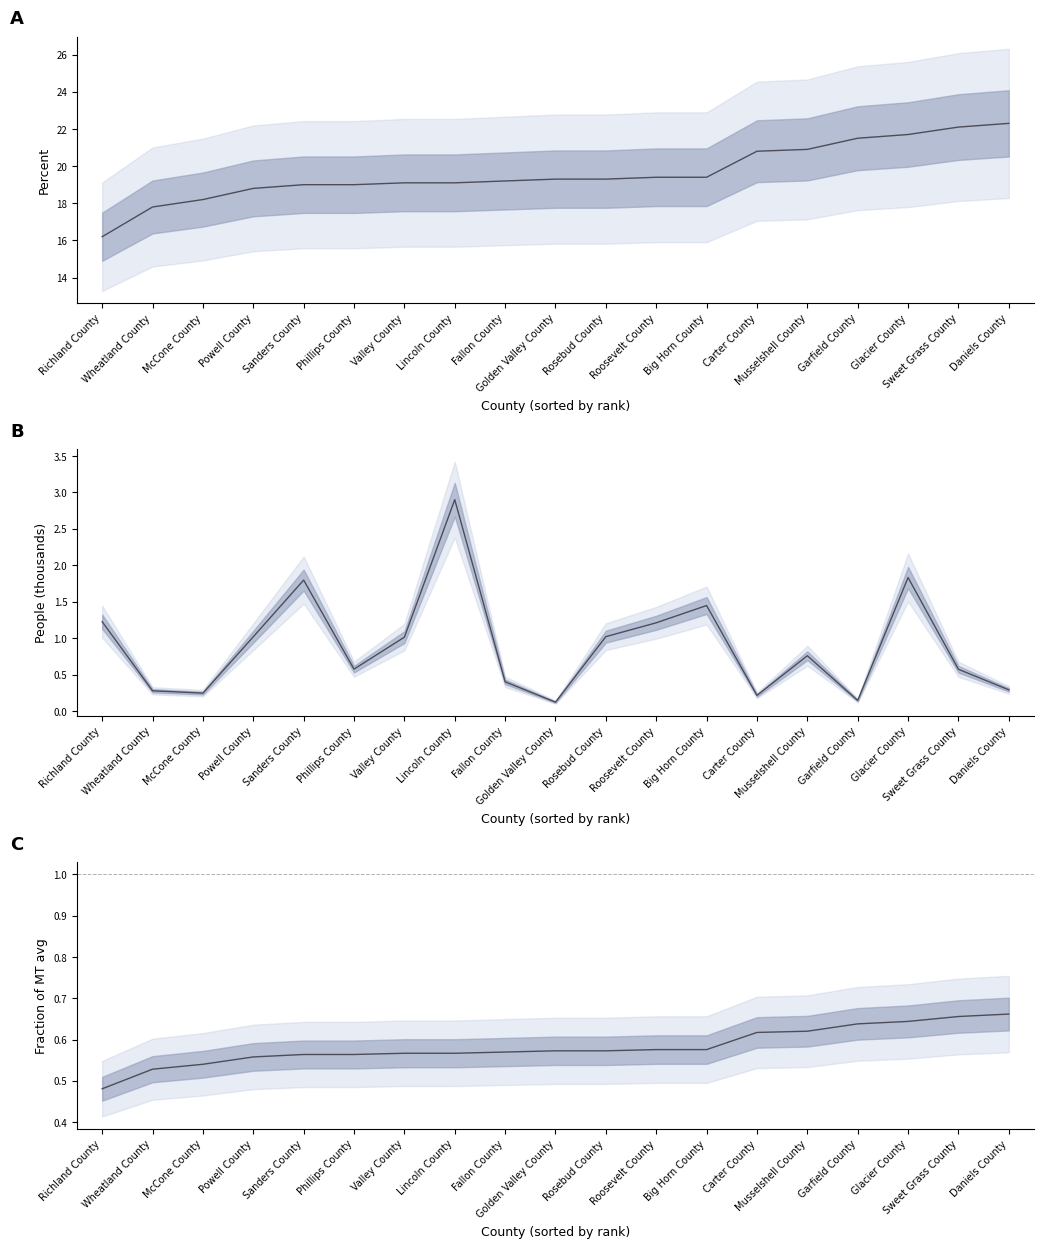

What is the value of the Normalized Percent point at the 12th from the left?

0.6